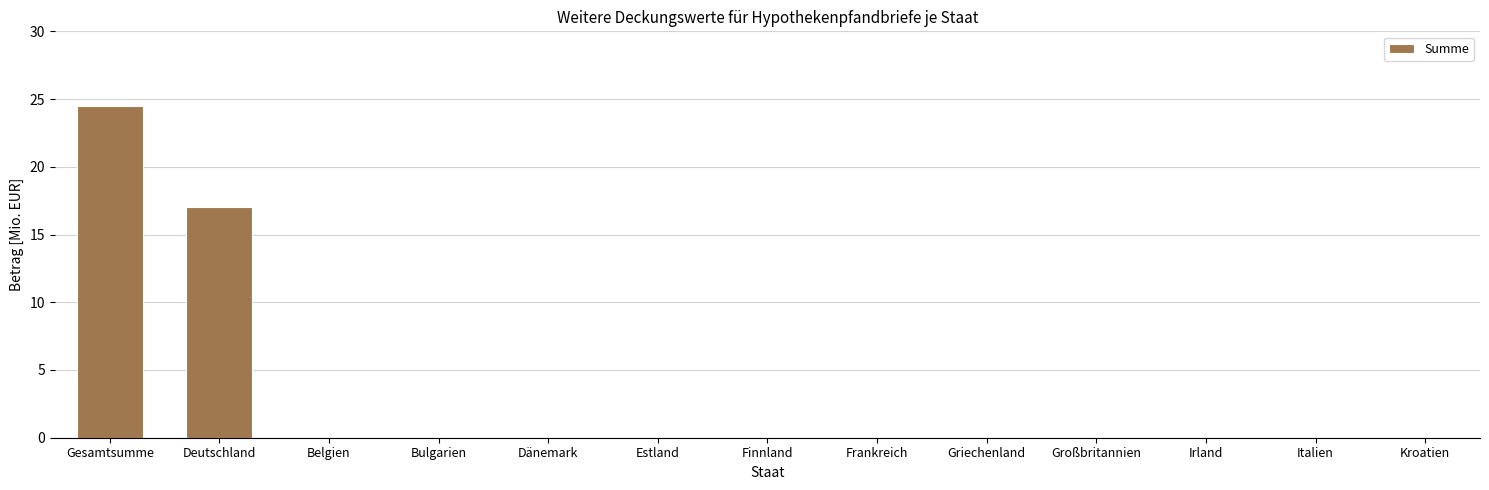

True or false: the data shows 0.0 at Bulgarien.

True